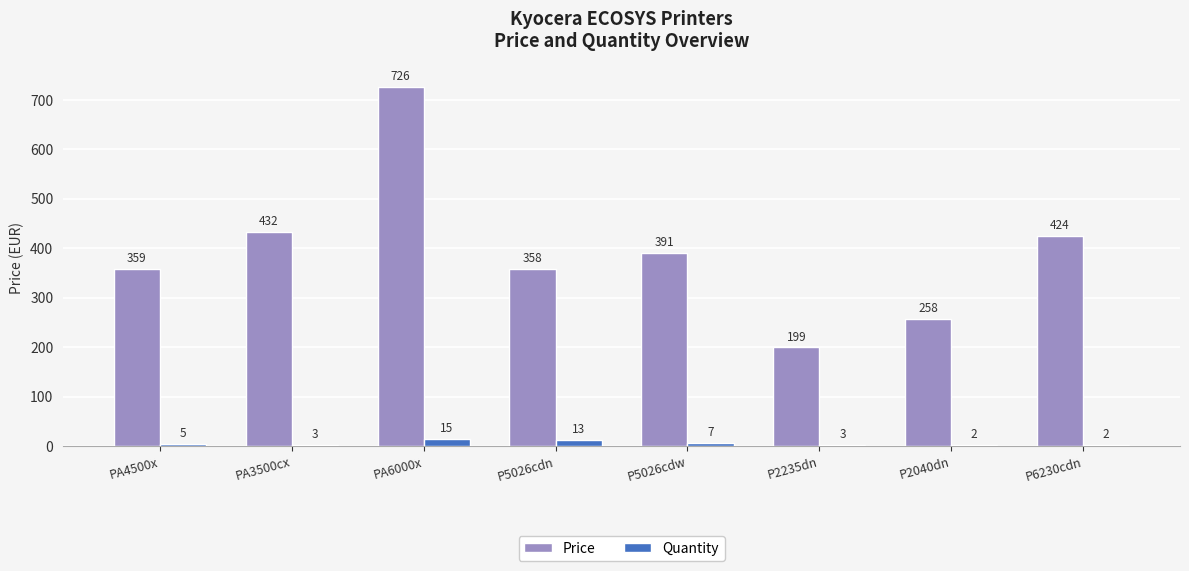

At which label is Quantity closest to 8?

P5026cdw